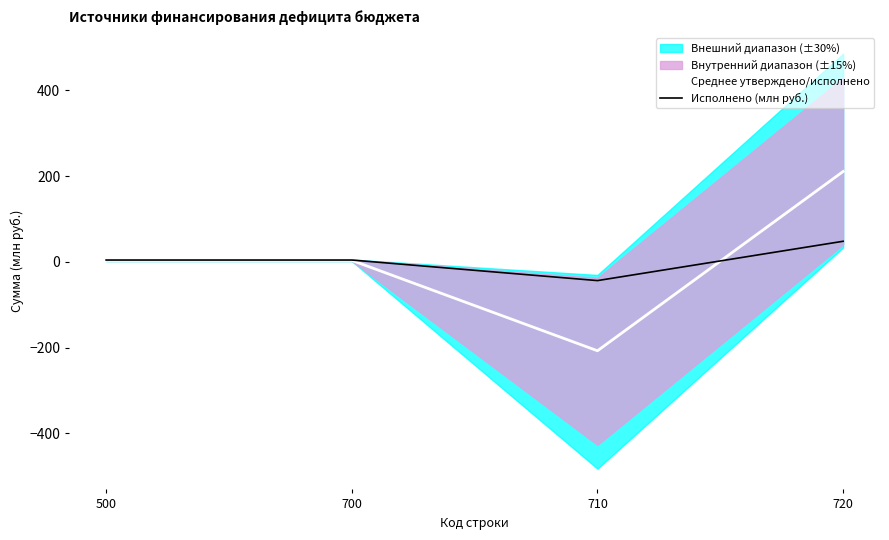

Is it true that Среднее утверждено/исполнено equals 210.9 at 720?

True